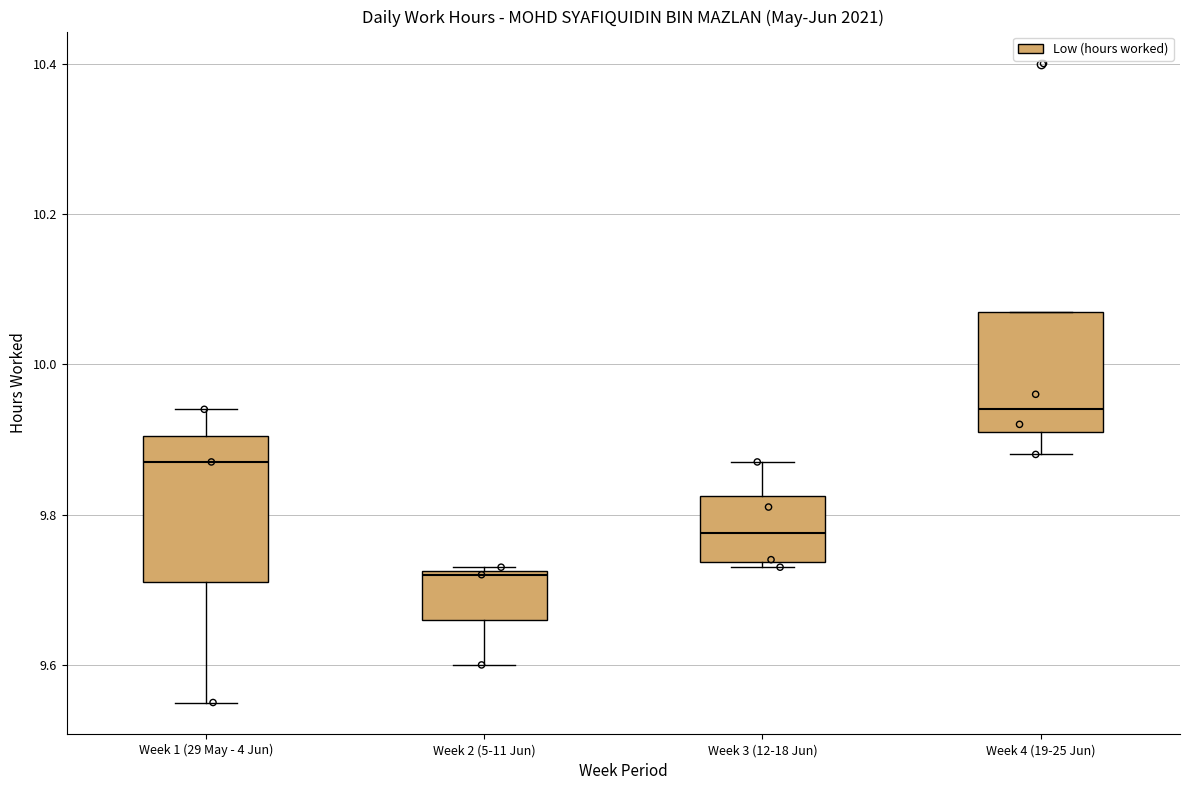

Reading left to right, read every box against the y-axis: the position of its median line, the range the box covers, and the ends of its whiskers. The values are not printed on the chart, so give them approximately, as read against the axis.

Week 1 (29 May - 4 Jun): median 9.88, box 9.72 to 9.90, whiskers 9.56 to 9.94
Week 2 (5-11 Jun): median 9.72, box 9.66 to 9.72, whiskers 9.60 to 9.74
Week 3 (12-18 Jun): median 9.78, box 9.74 to 9.82, whiskers 9.74 (just below the box's lower edge) to 9.88
Week 4 (19-25 Jun): median 9.94, box 9.92 to 10.08, whiskers 9.88 to 10.08